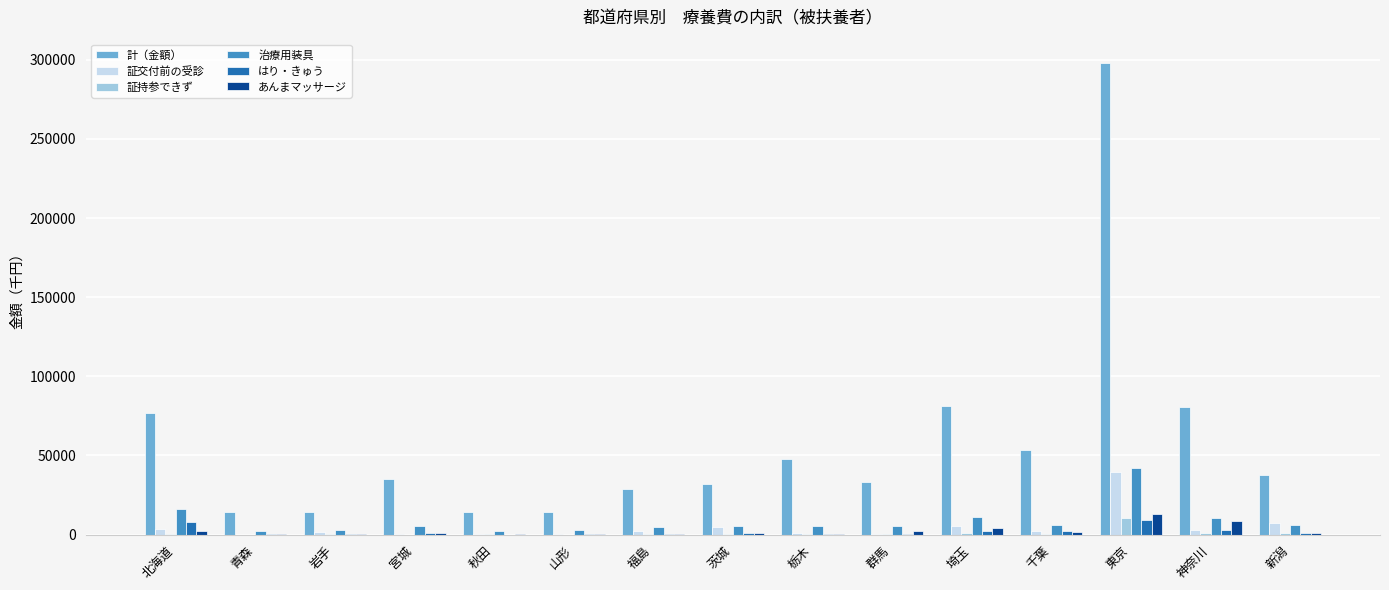

How many groups of bars are there?

15